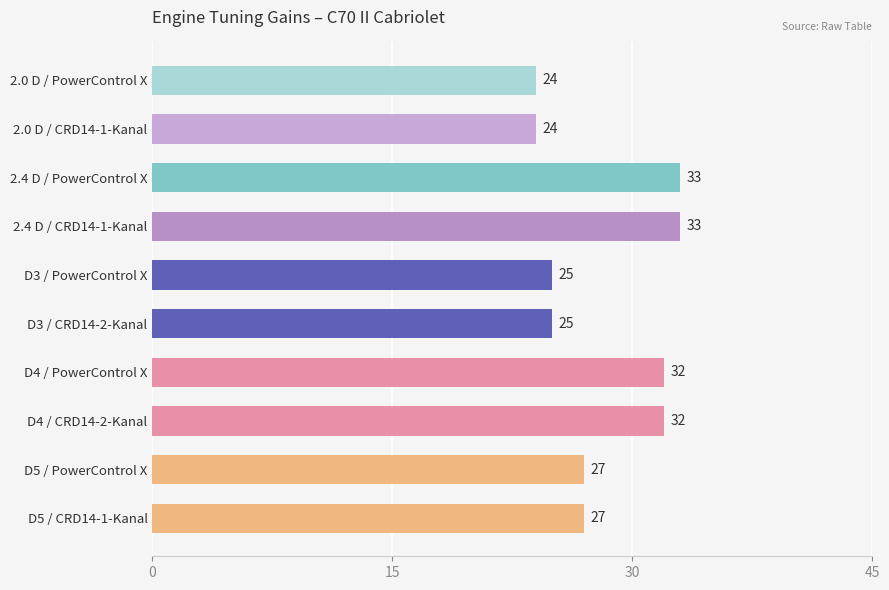

Approximately how many times larger is the value at D3 / CRD14-2-Kanal compared to 2.4 D / PowerControl X?

0.8